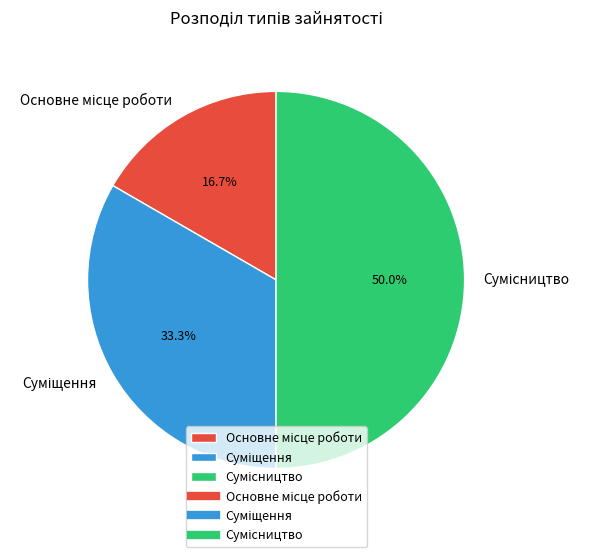

To the nearest percent, what portion does Основне місце роботи represent?

17%